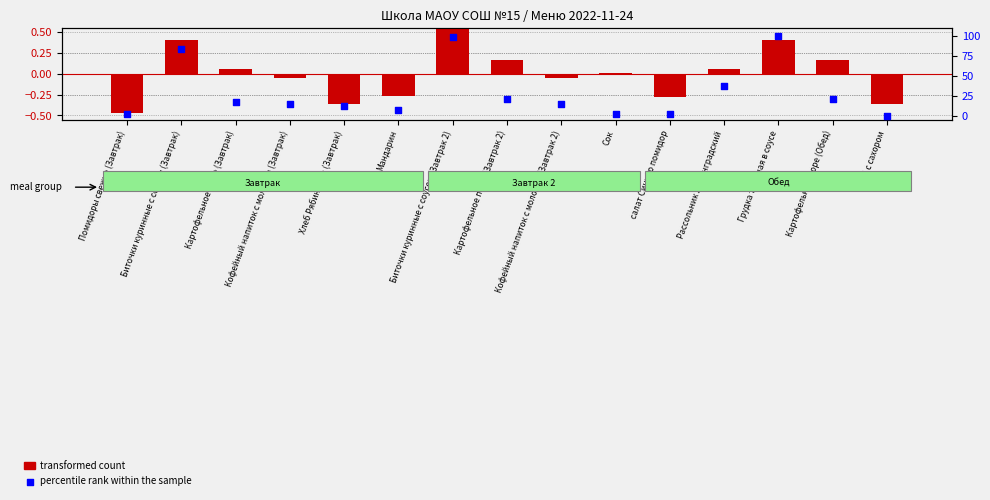

At how many categories does at least one series exceed 6?

11